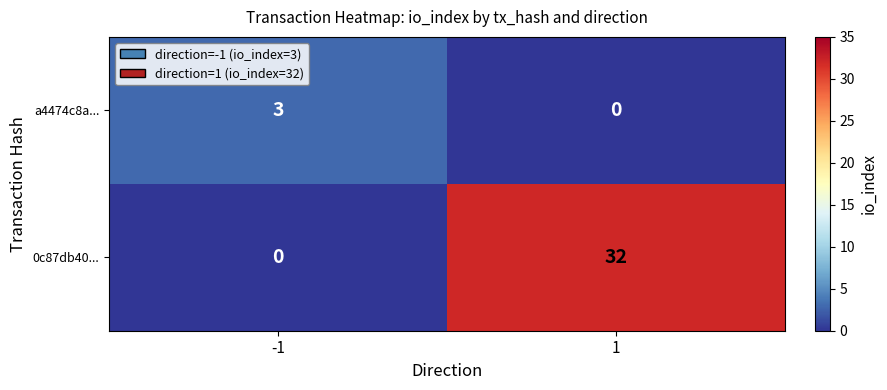

At which category does the chart reach its peak across all series?

1